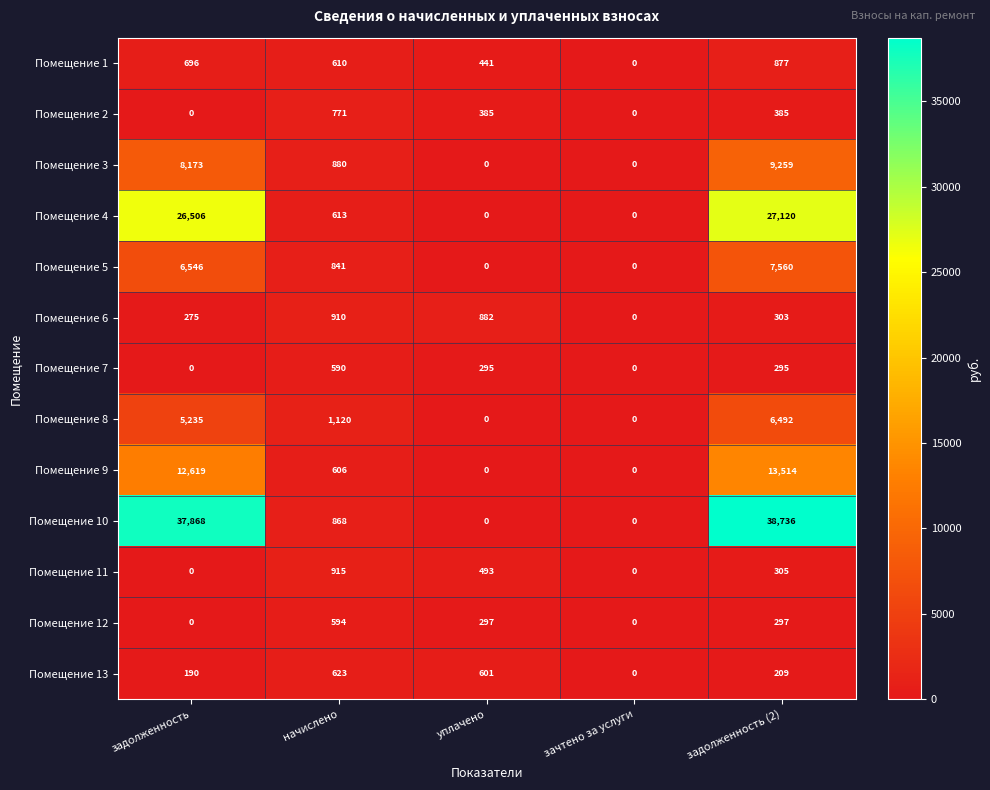

List the series in order of their peak value, highest first.

Помещение 10, Помещение 4, Помещение 9, Помещение 3, Помещение 5, Помещение 8, Помещение 11, Помещение 6, Помещение 1, Помещение 2, Помещение 13, Помещение 12, Помещение 7